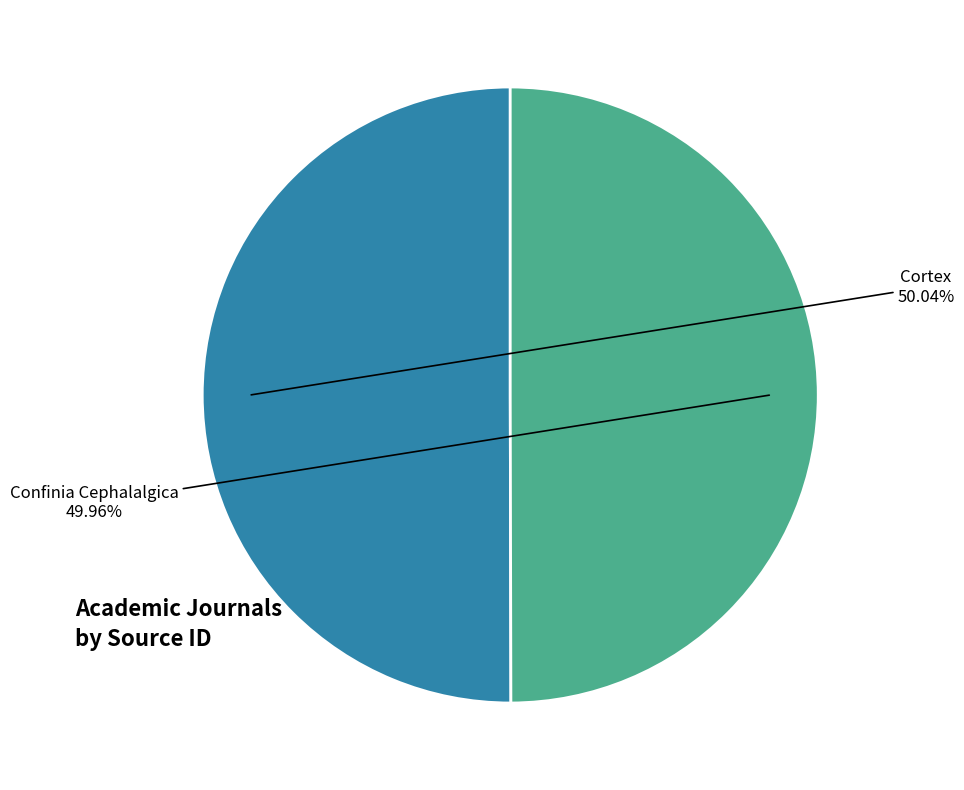

Is there any slice that represents more than half of the pie?

Yes